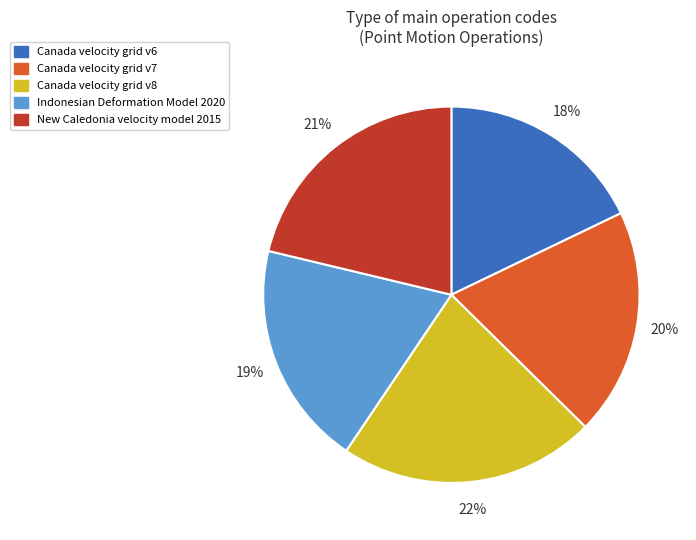

To the nearest percent, what is the average slice percentage?

20%